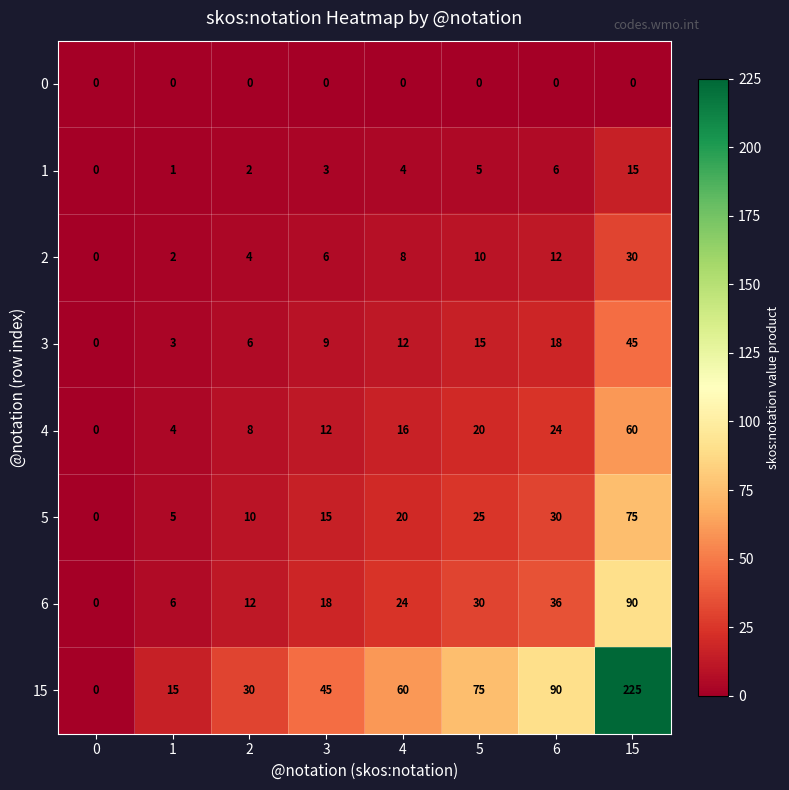

Count the number of data series in this chart.

8